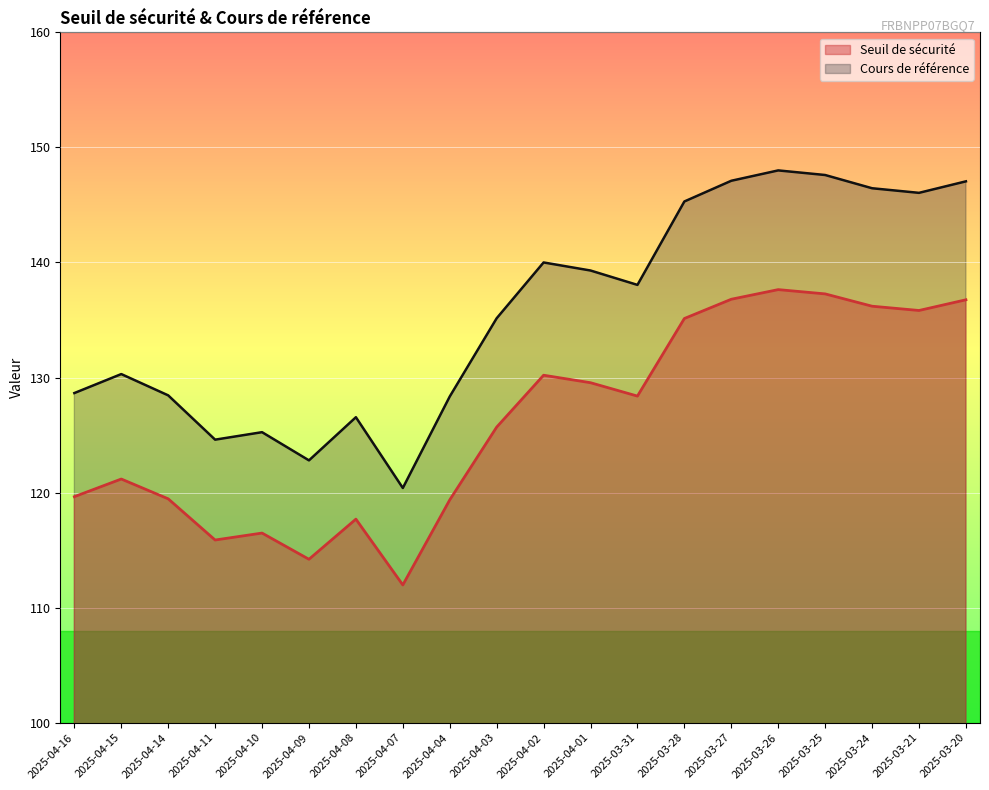

Which series changed the most between 2025-04-15 and 2025-03-27?

Cours de référence